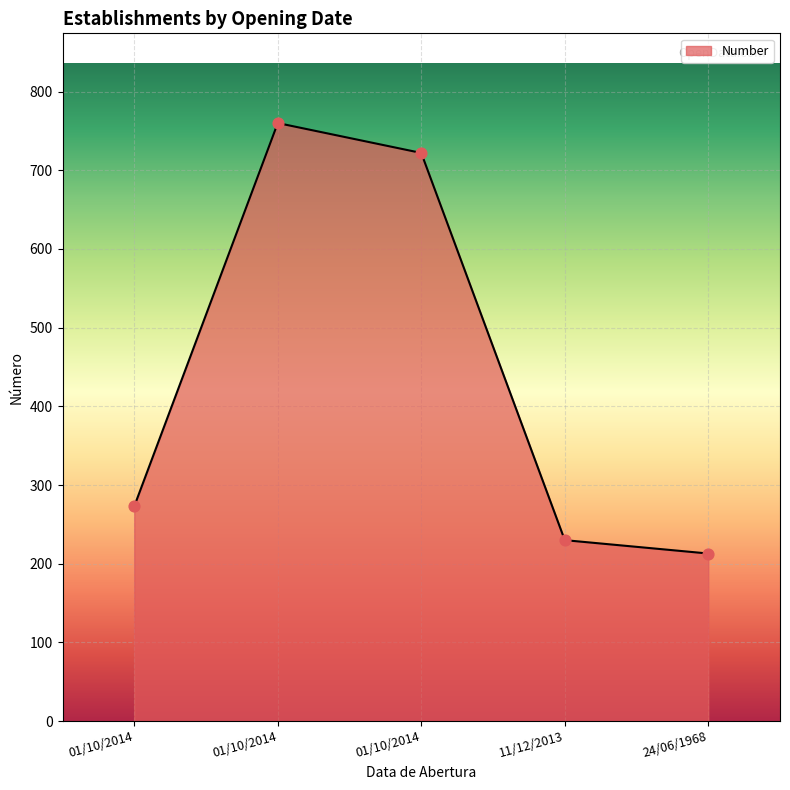

What is the change in value from 11/12/2013 to 24/06/1968?

-17